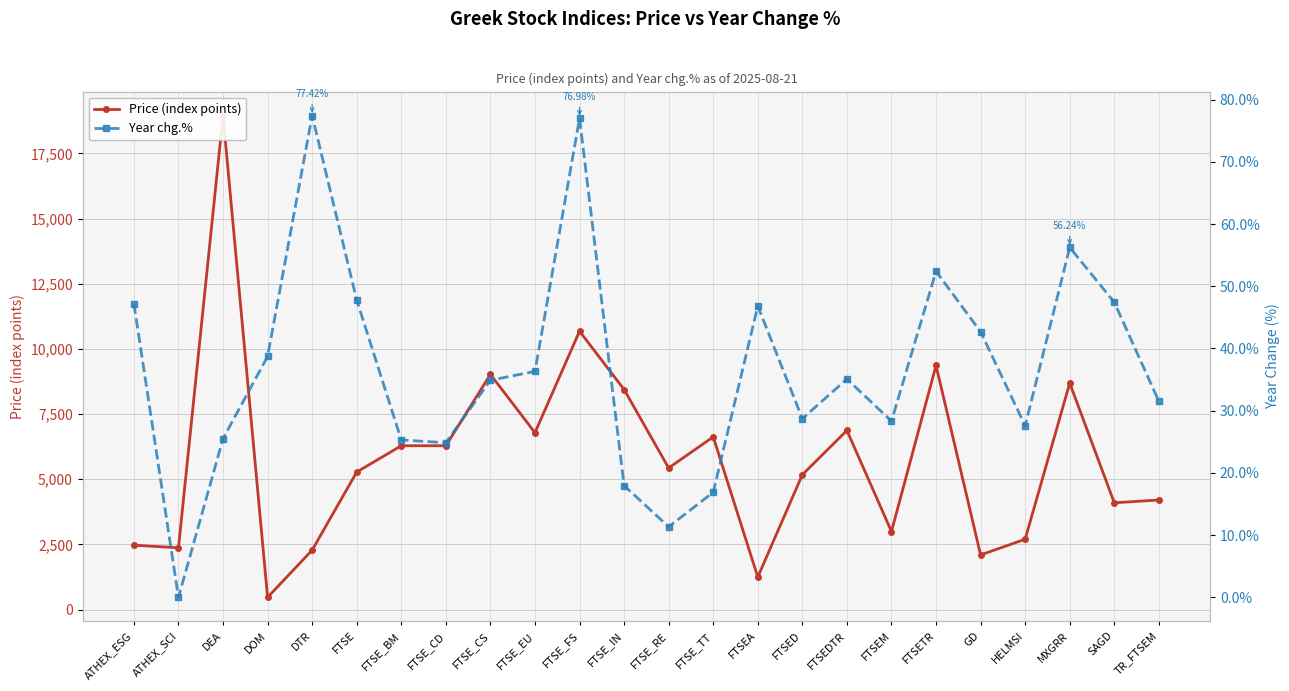

Where is the first local maximum for Price (index points)?

DEA